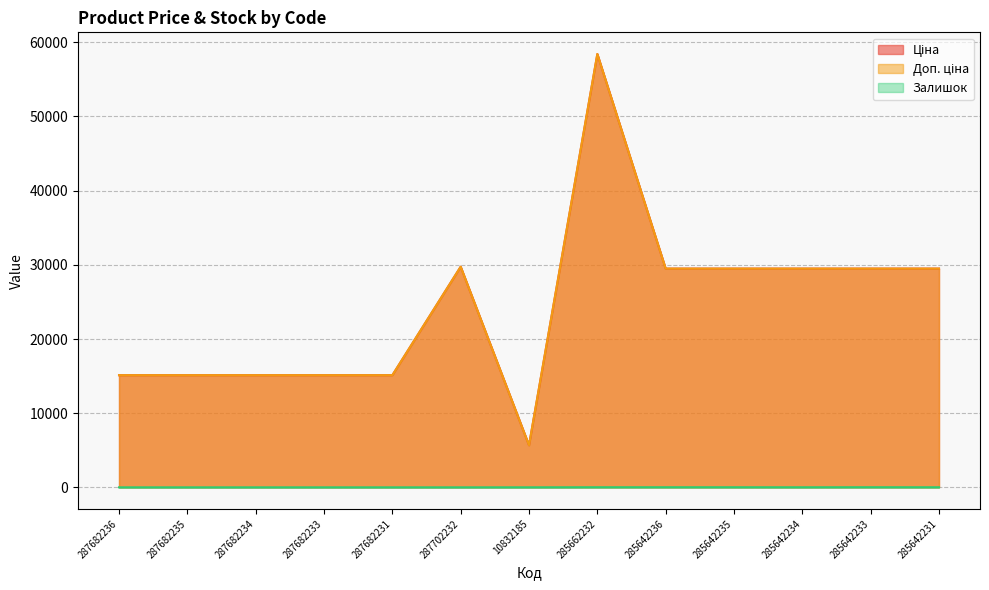

Which series has the widest spread of values?

Ціна